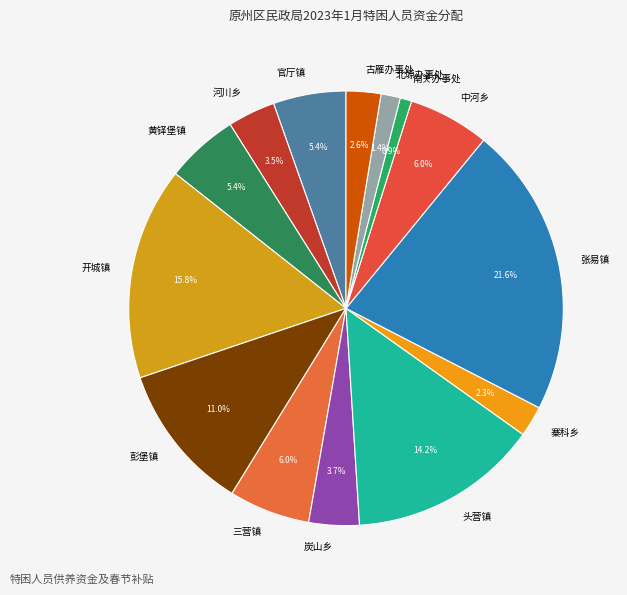

What percentage is the 张易镇 slice, to the nearest percent?

22%